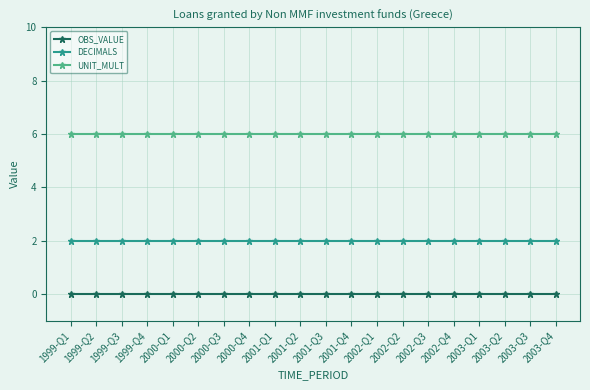

Reading left to right, transcribe all the data shown in this chart.

OBS_VALUE: 0	0	0	0	0	0	0	0	0	0	0	0	0	0	0	0	0	0	0	0
DECIMALS: 2	2	2	2	2	2	2	2	2	2	2	2	2	2	2	2	2	2	2	2
UNIT_MULT: 6	6	6	6	6	6	6	6	6	6	6	6	6	6	6	6	6	6	6	6